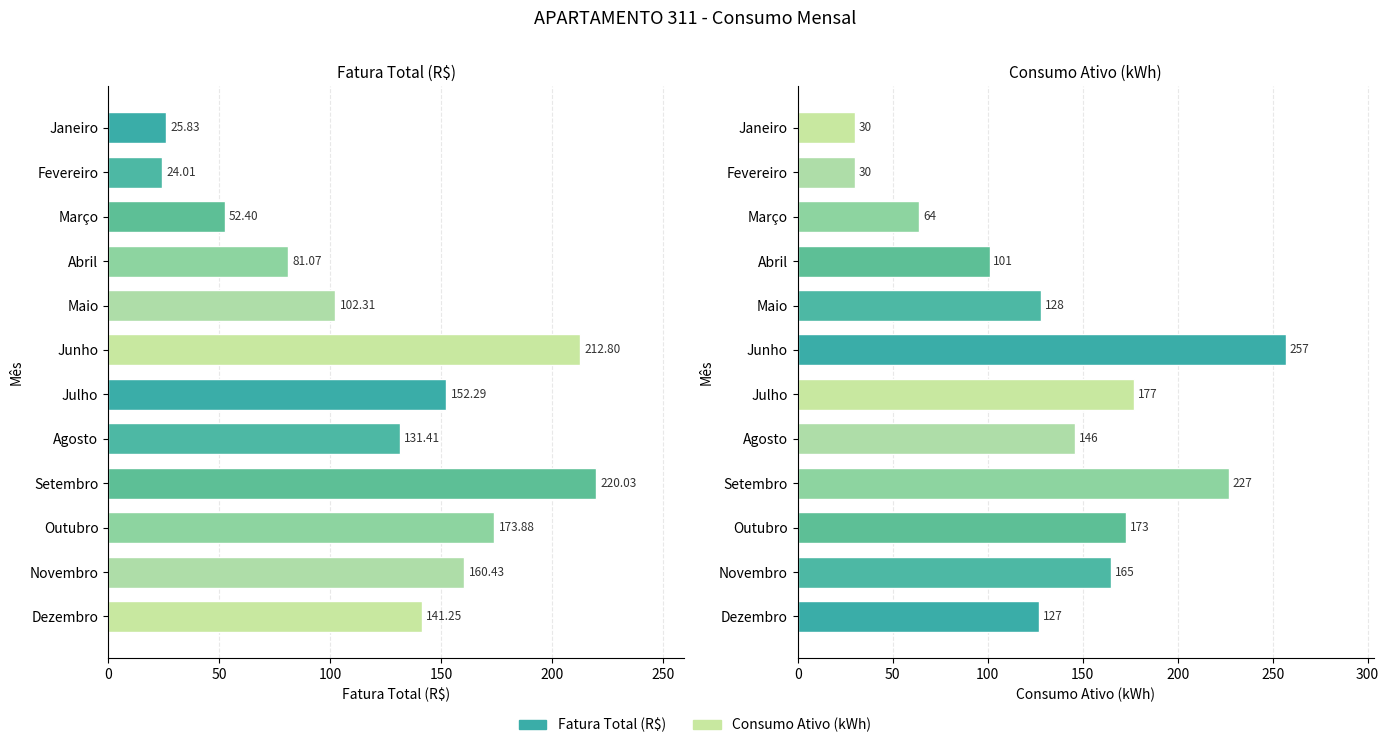

How many values in the Fatura Total (R$) series are below 141?

6